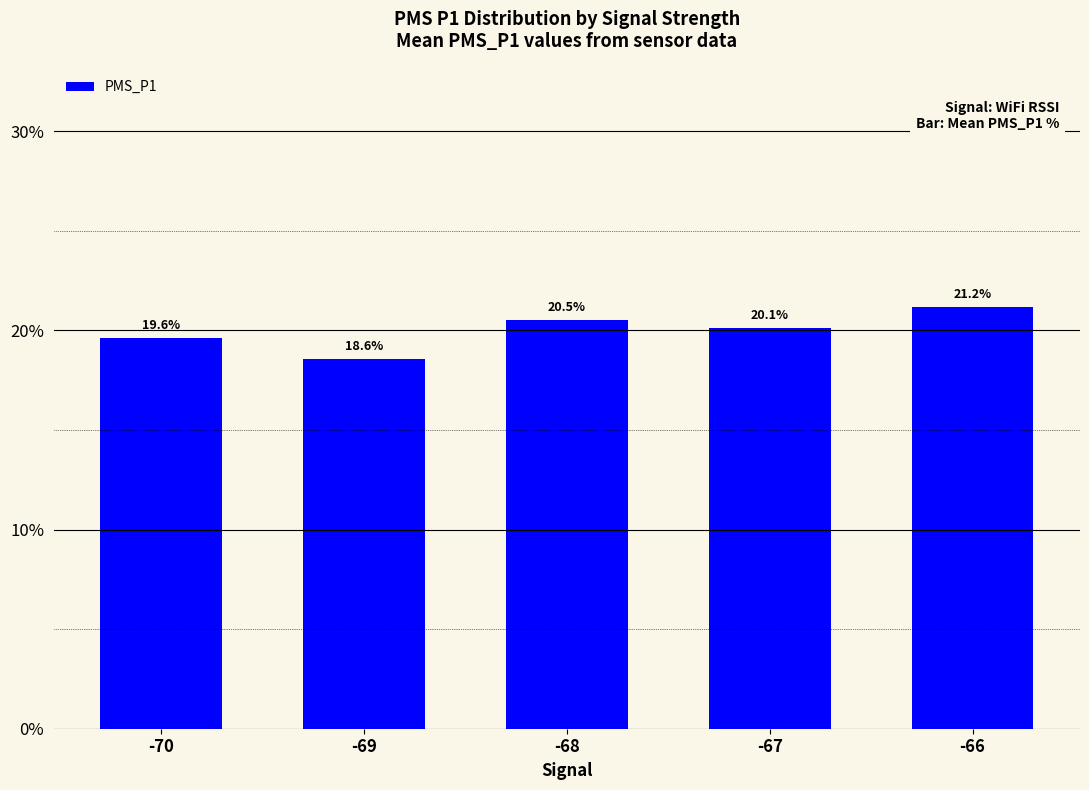

How many data points are above 20?

3